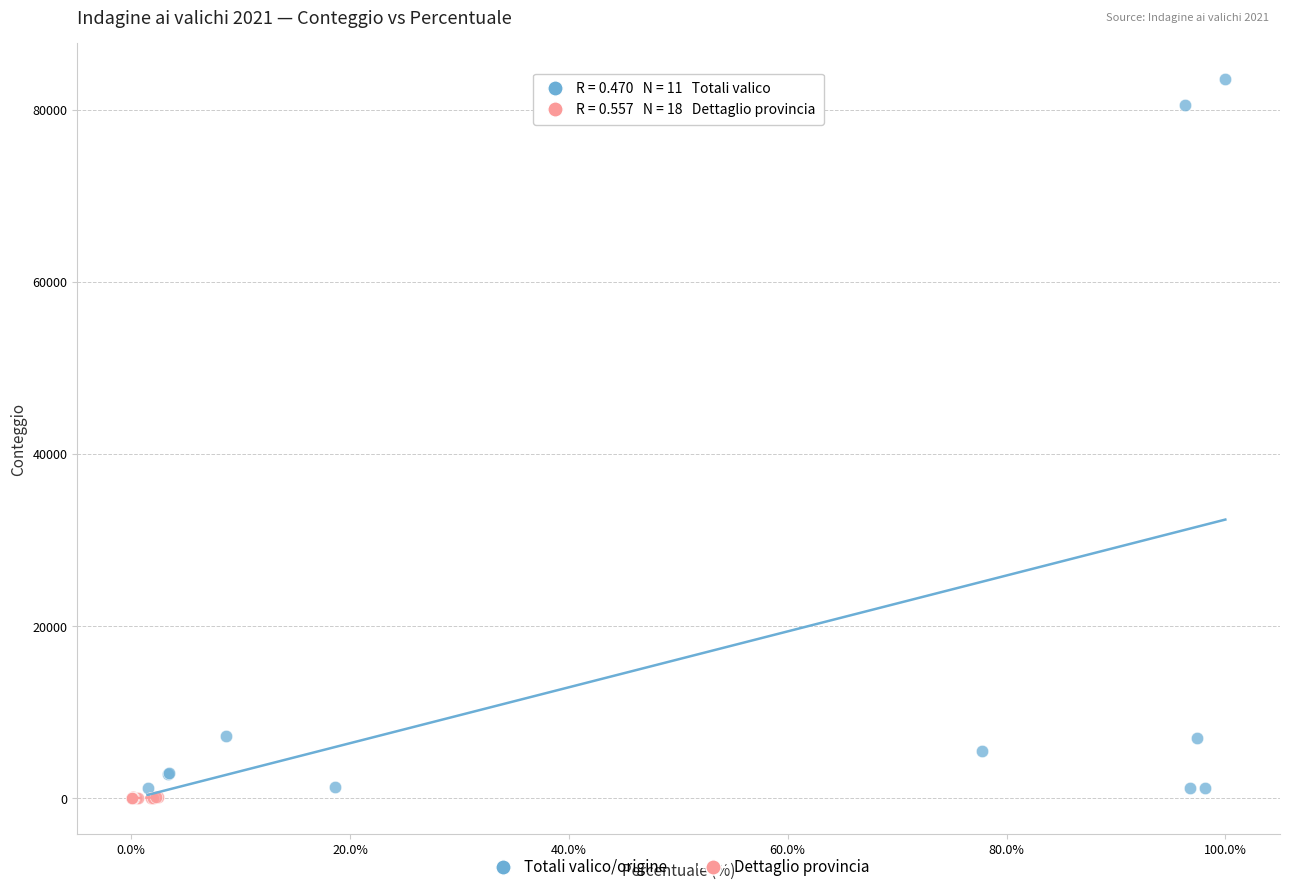

Which series has the widest spread of Y values?

Totali valico/origine